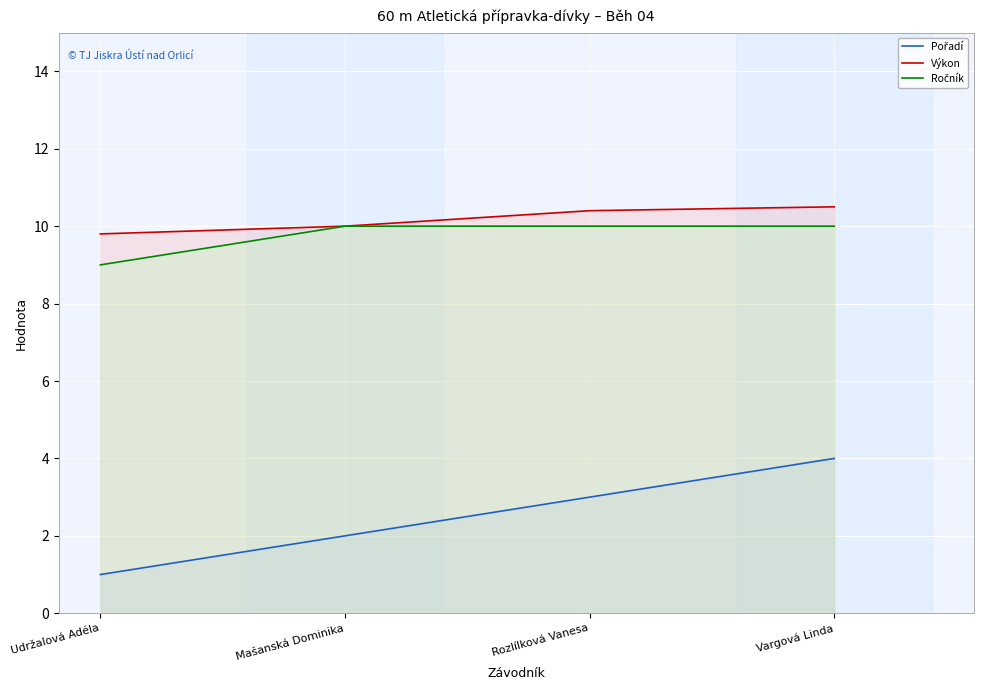

What is the value of the Výkon point at the 3rd from the left?

10.4